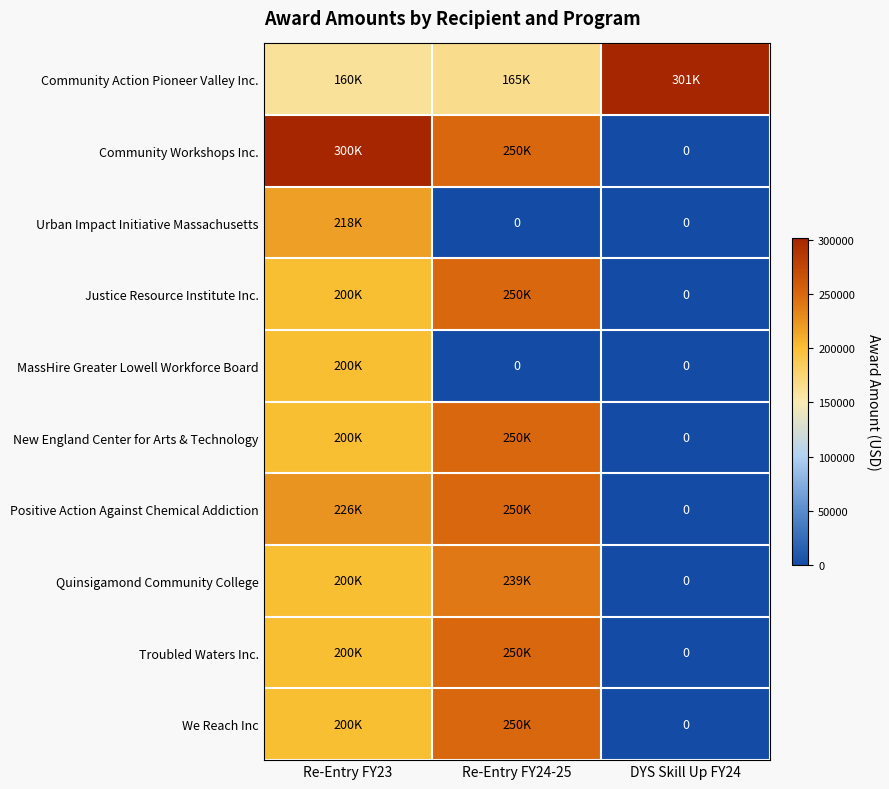

Where is Justice Resource Institute Inc. nearest to the value 125000?

Re-Entry FY23